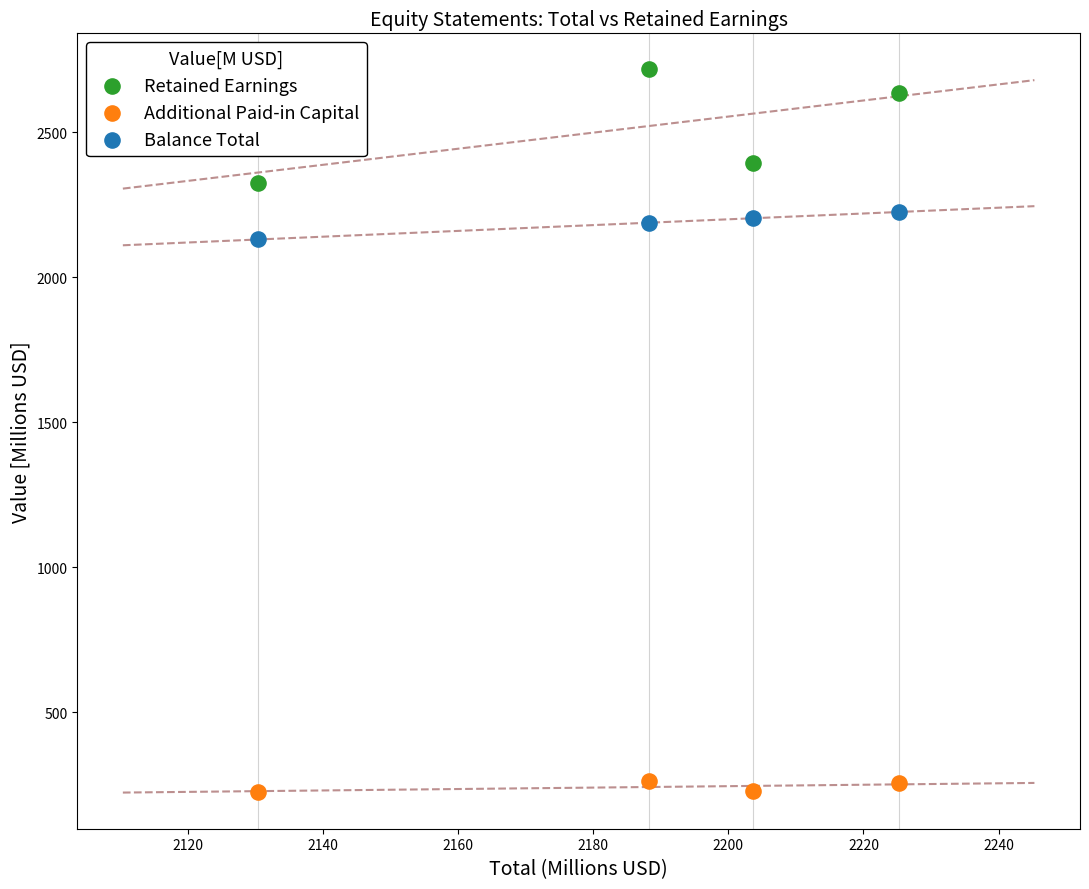

What are all the series names shown in the legend?

Retained Earnings, Additional Paid-in Capital, Balance Total